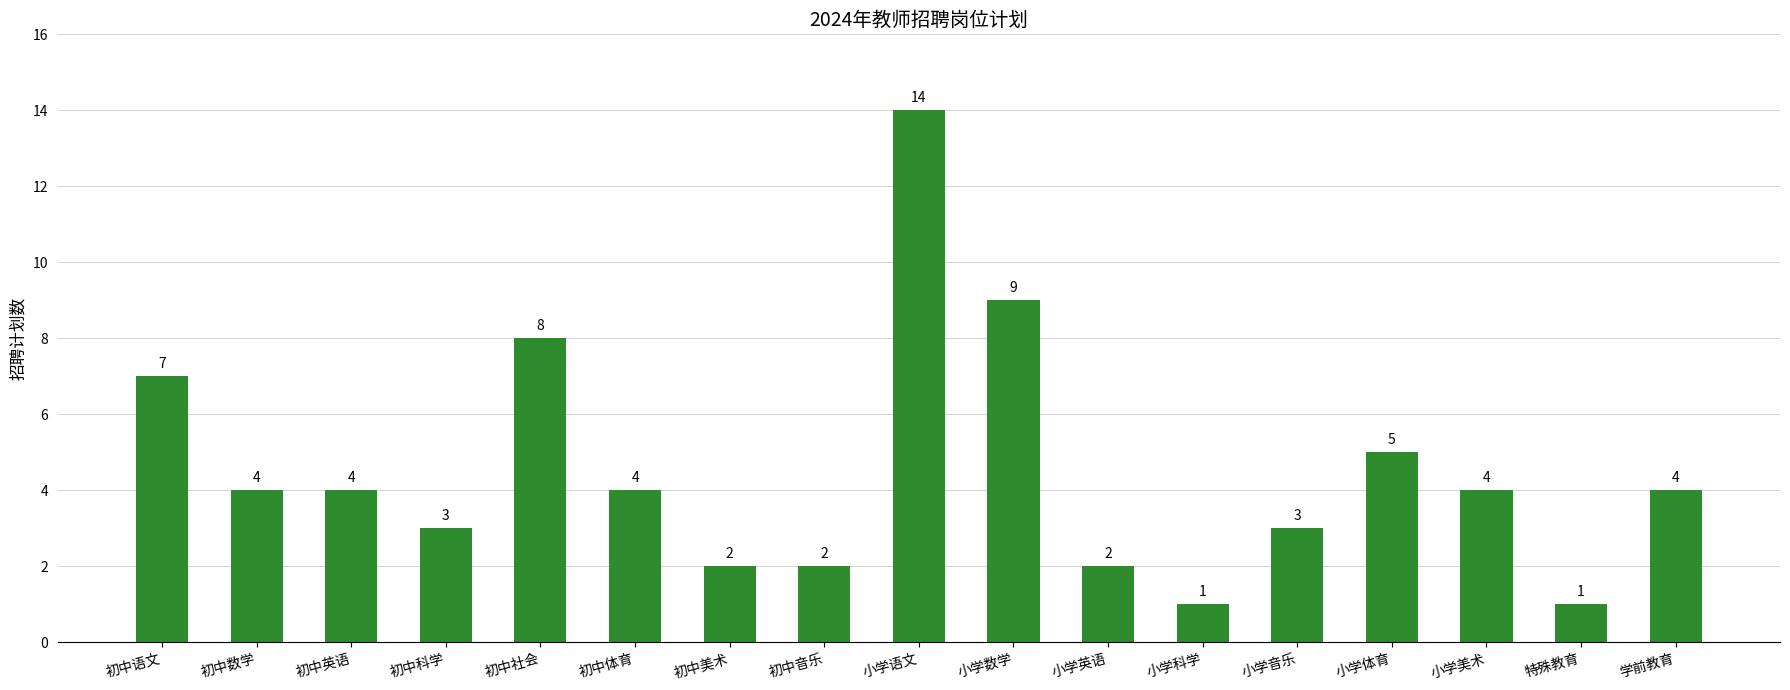

What is the sum of all values?

77